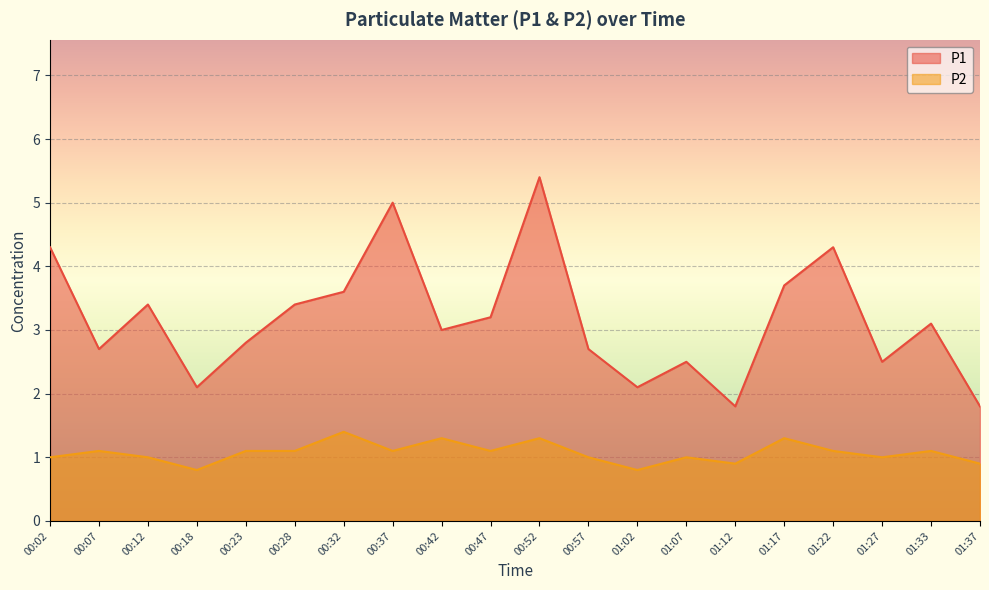

In P2, how many points are higher than both neighbors (excluding endpoints)?

7